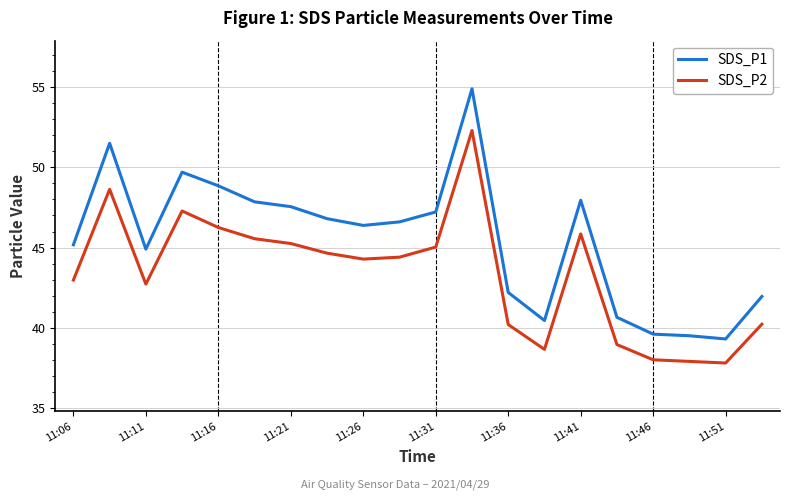

How many categories are shown in the chart?

20